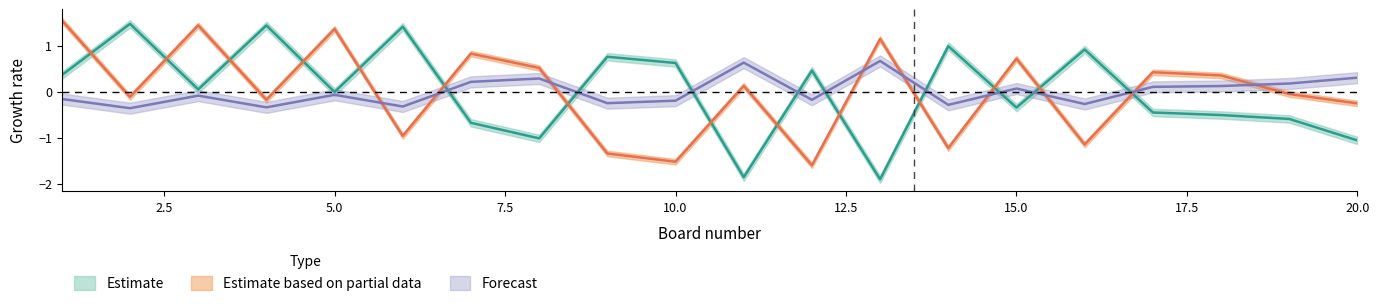

How many interior local valleys does the White Number series have?

7